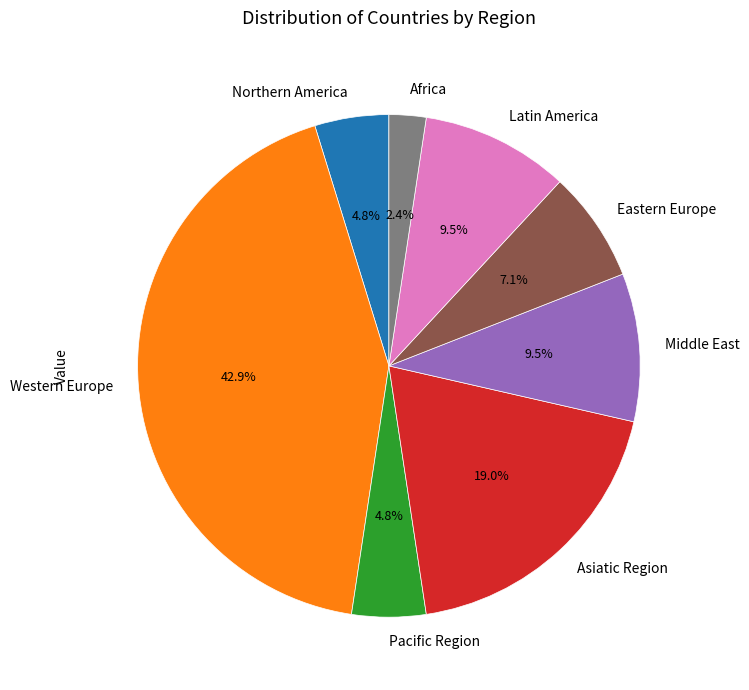

Which slice is the largest?

Western Europe